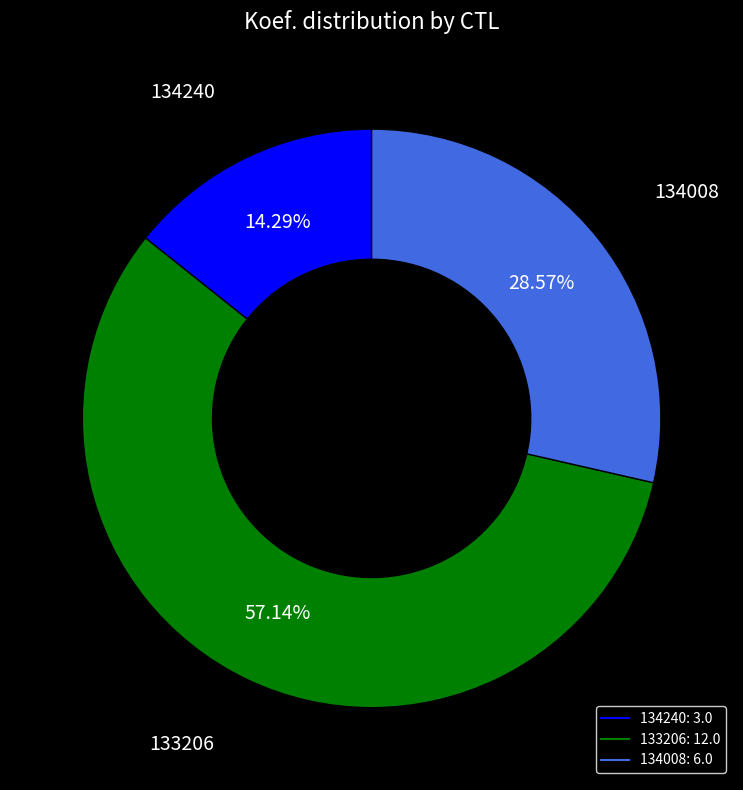

To the nearest percent, what percentage of the pie is 134008?

29%